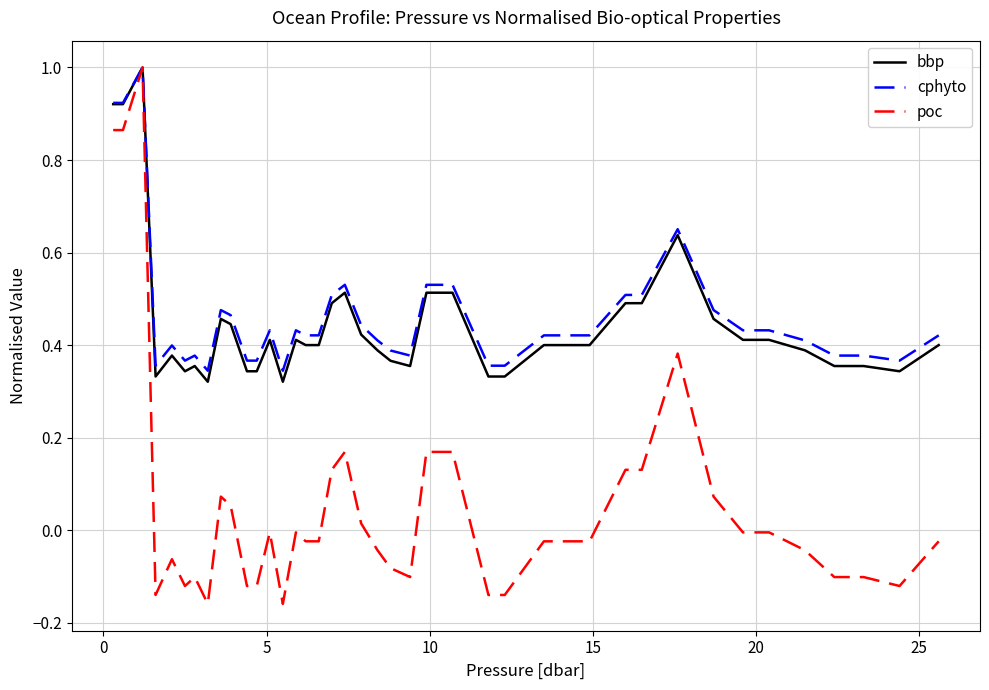

Which series has the largest range (max minus min)?

poc